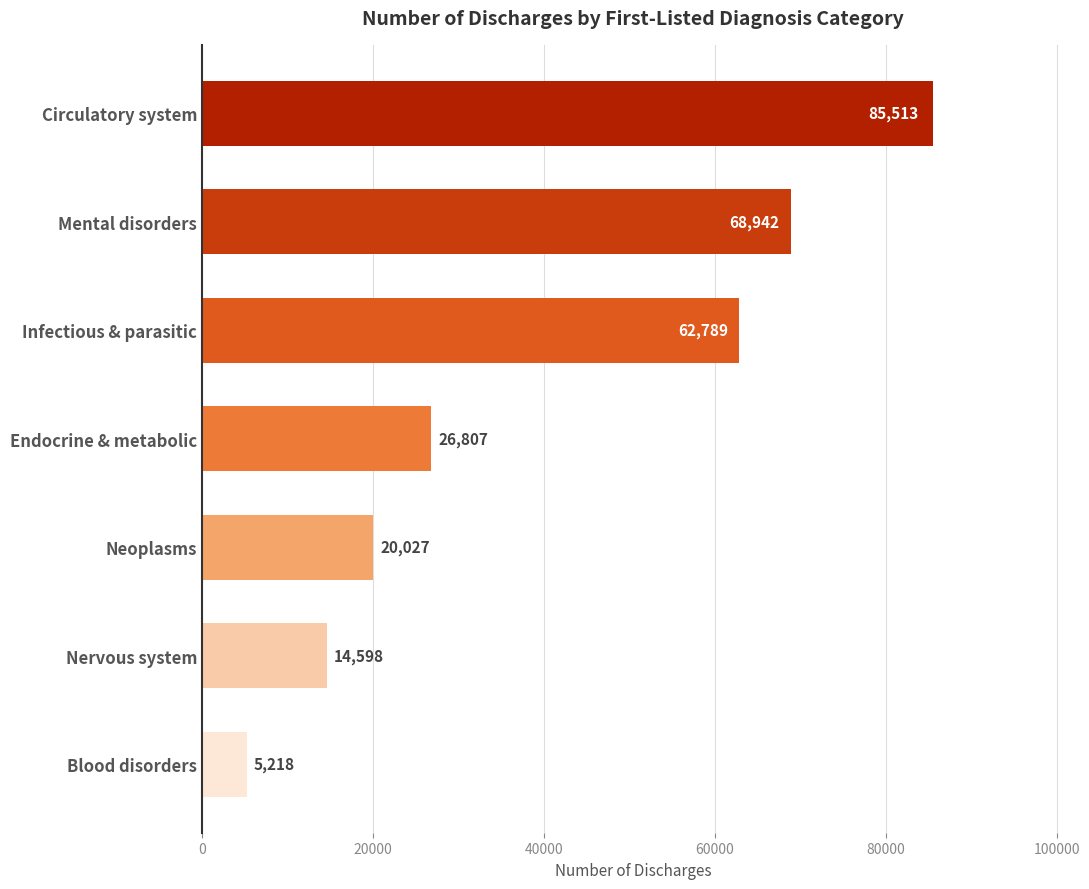

List the labels in order of value, largest first.

Circulatory system, Mental disorders, Infectious & parasitic, Endocrine & metabolic, Neoplasms, Nervous system, Blood disorders